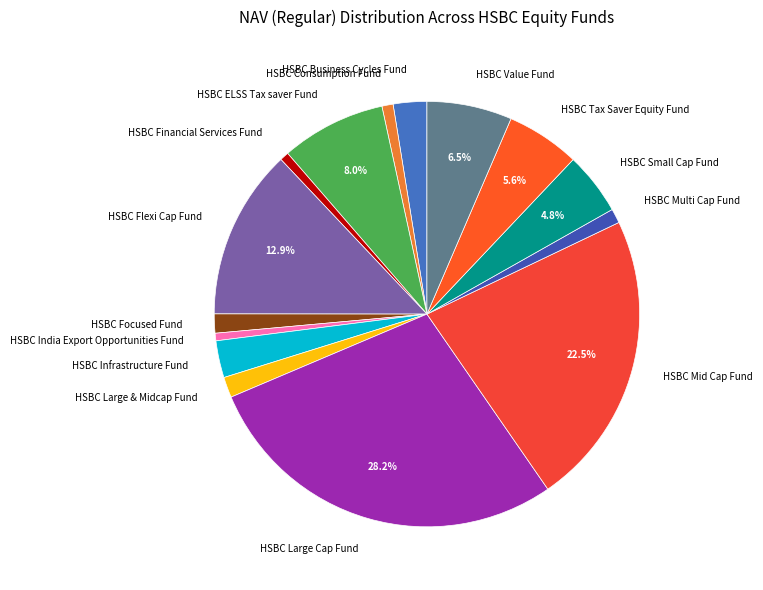

What is the ratio of the value at HSBC Infrastructure Fund to the value at HSBC India Export Opportunities Fund?

4.9